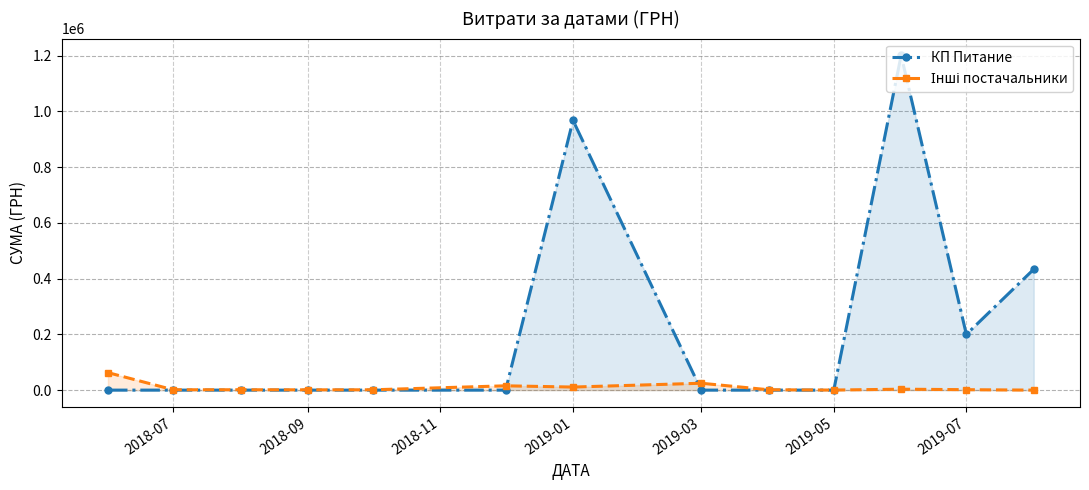

Which series has the widest spread of values?

КП Питание